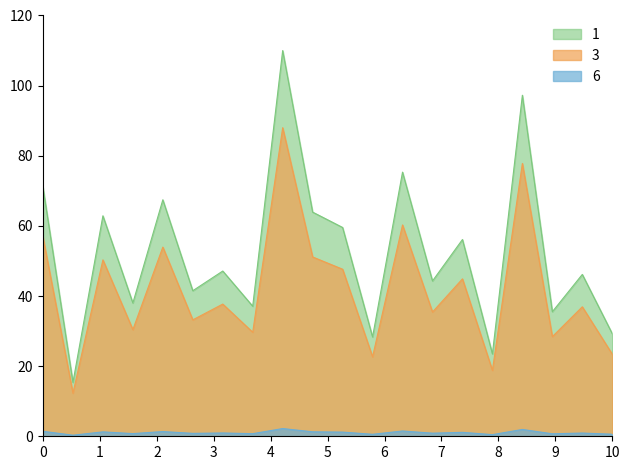

What is the greatest value displayed?

110.0